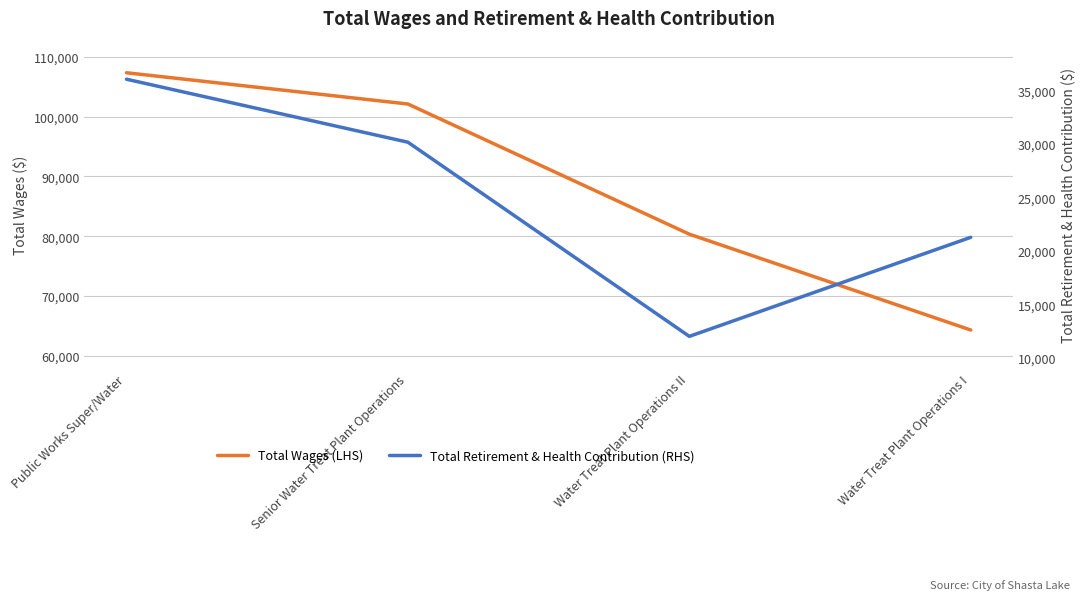

Rank the series at Public Works Super/Water from lowest to highest value.

Total Retirement & Health Contribution (RHS), Total Wages (LHS)